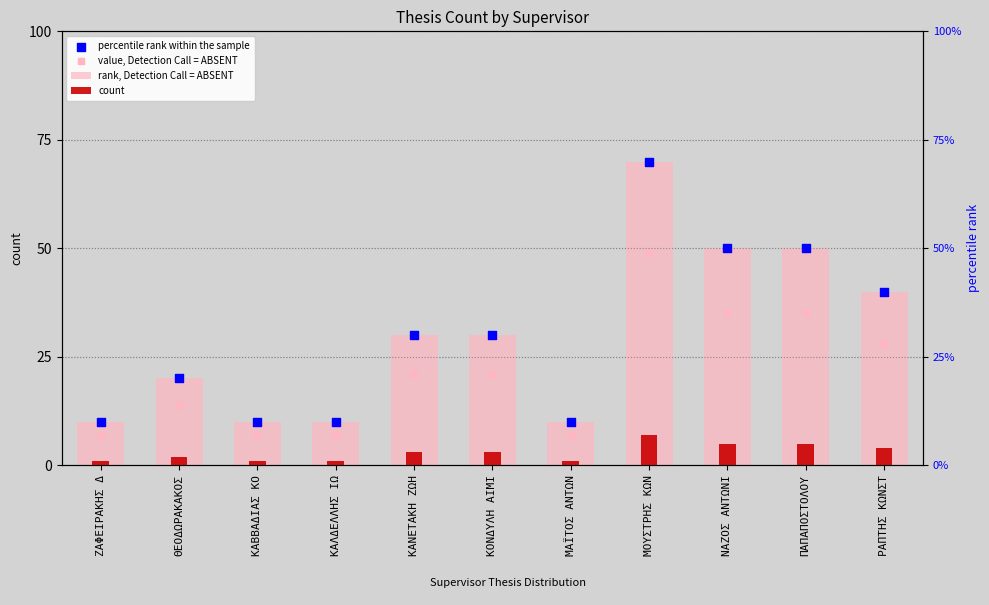

Which series has the largest total across all categories?

rank, Detection Call = ABSENT